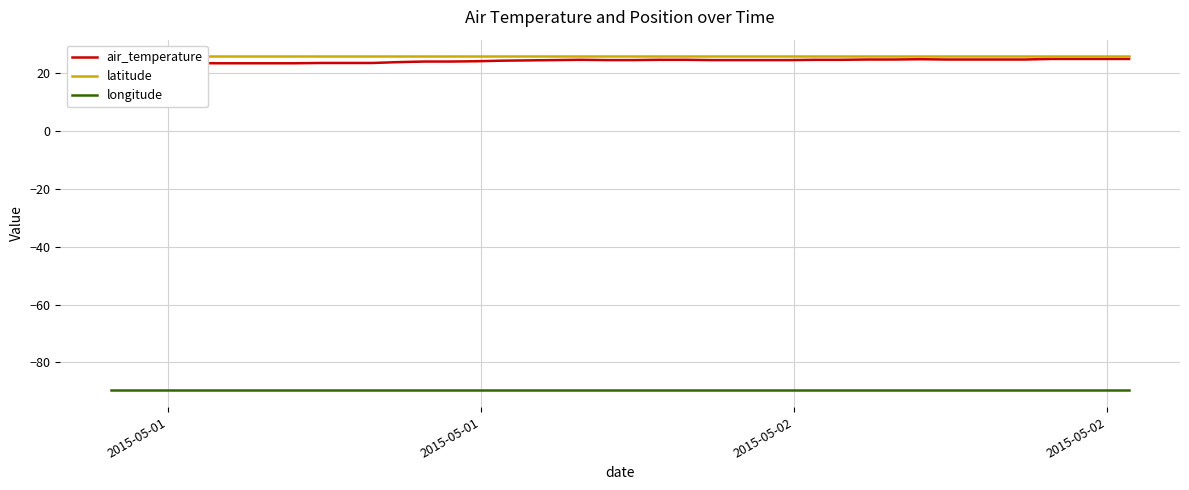

What is the minimum value for longitude?

-89.7